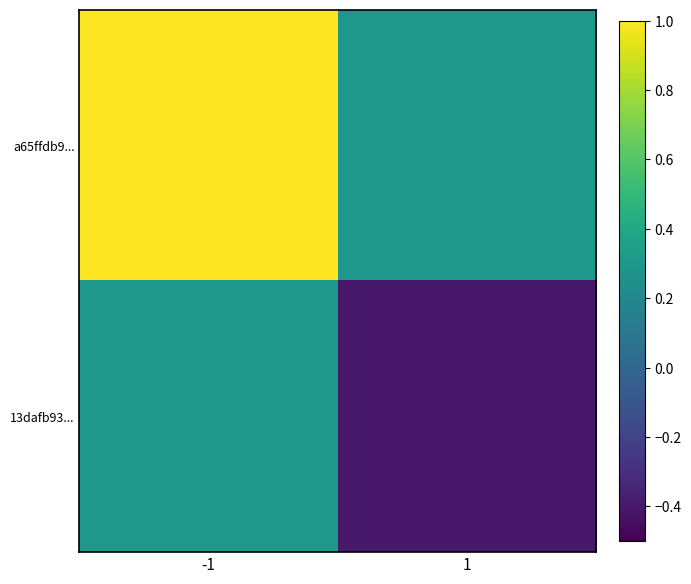

What is the maximum value shown in the chart?

1.0